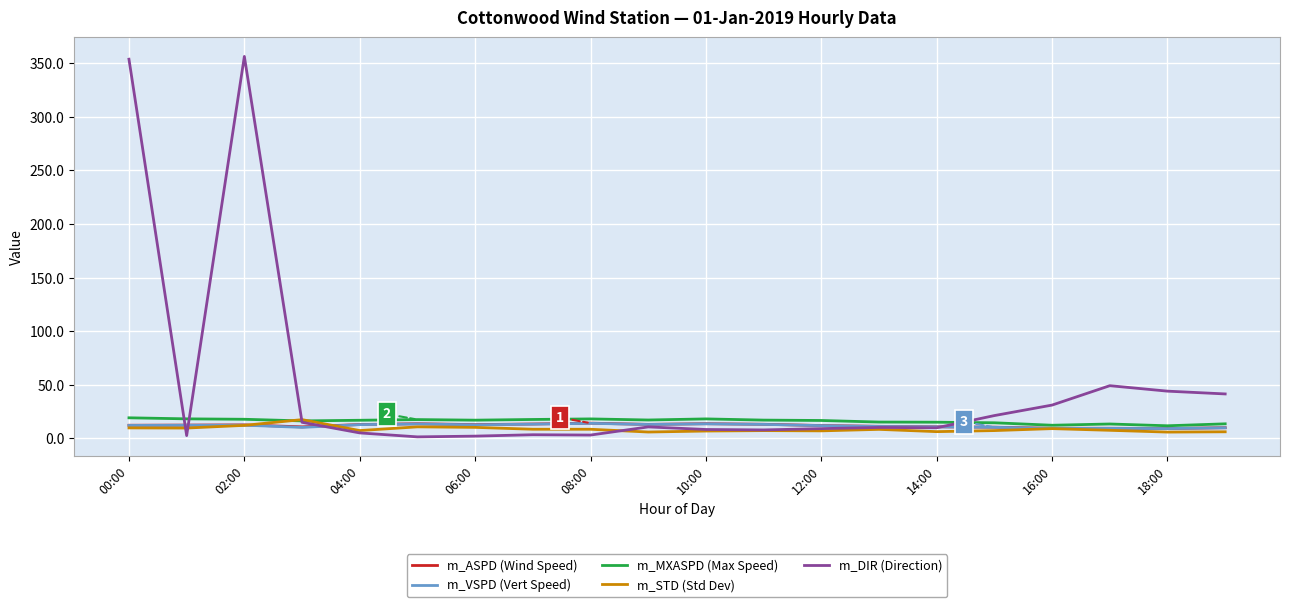

Which series has the largest range (max minus min)?

m_DIR (Direction)